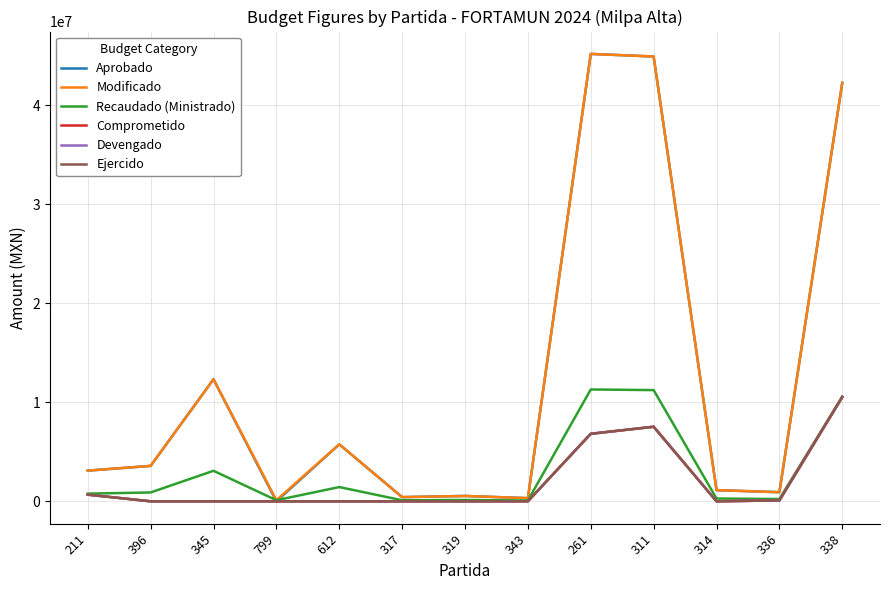

Between 336 and 799, which is larger?

336